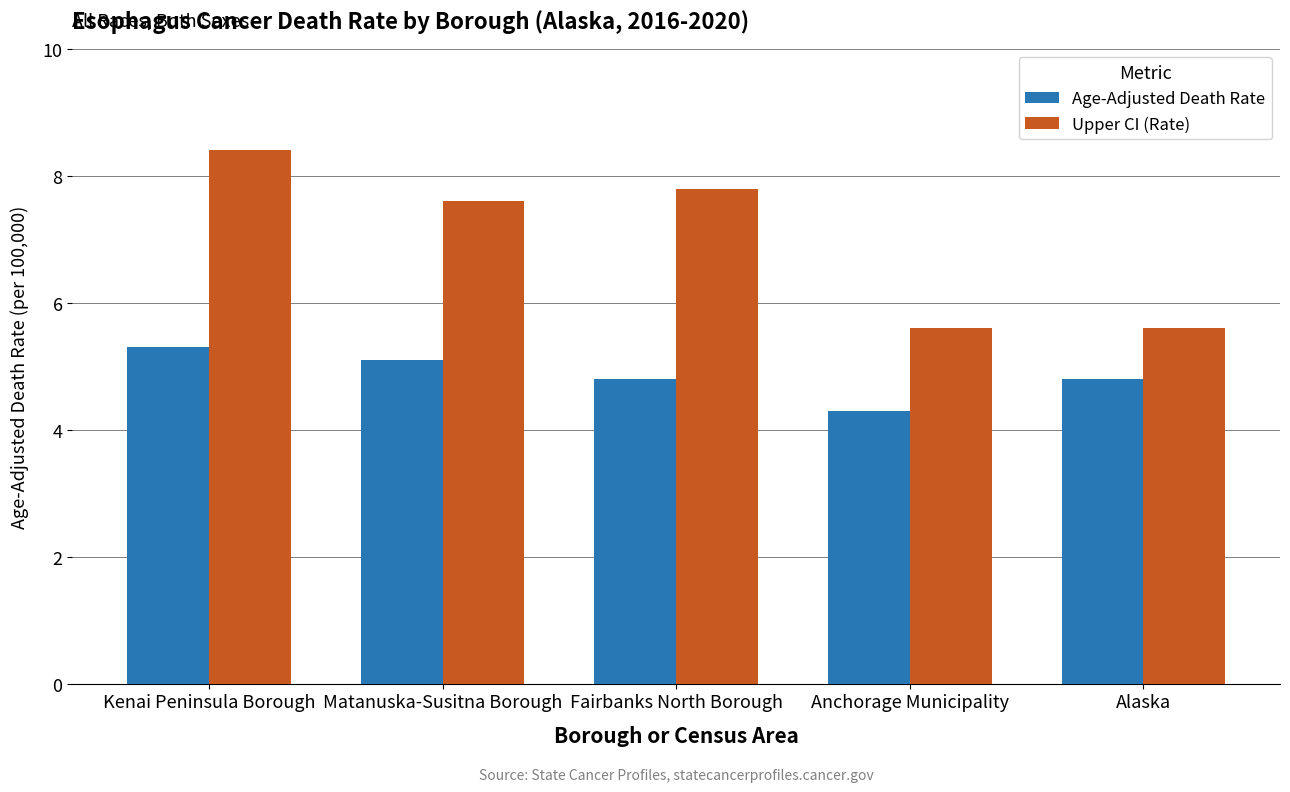

Does the chart contain any negative values?

No